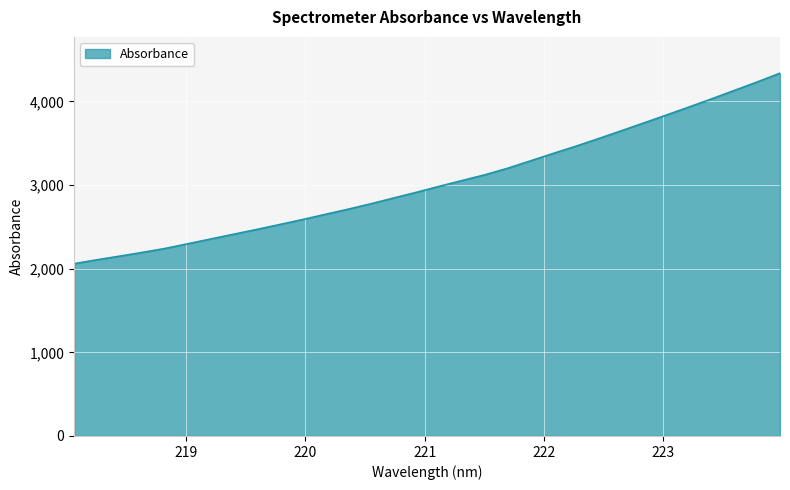

What is the smallest value displayed?

2060.3